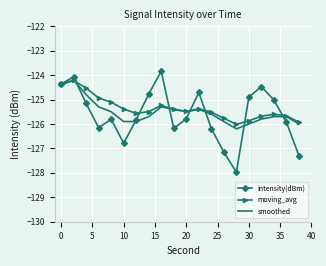

Which series has the widest spread of values?

intensity(dBm)